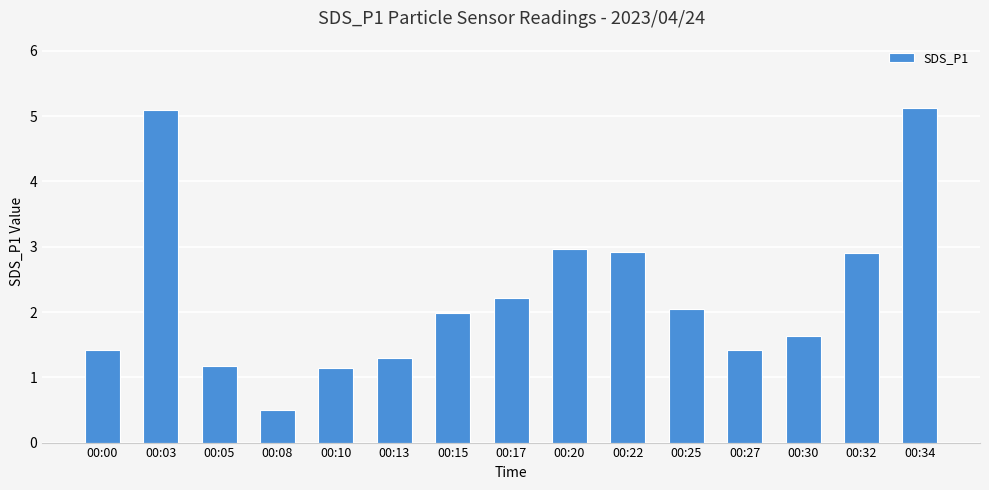

The value at 00:22 is 2.9. True or false?

True